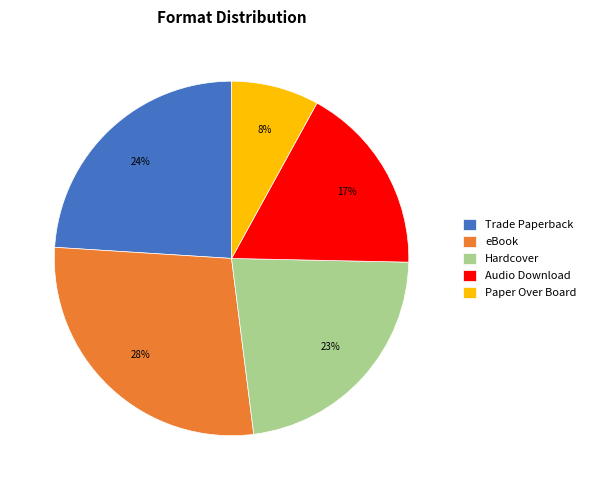

Combined, do eBook and Paper Over Board account for over 50%?

No